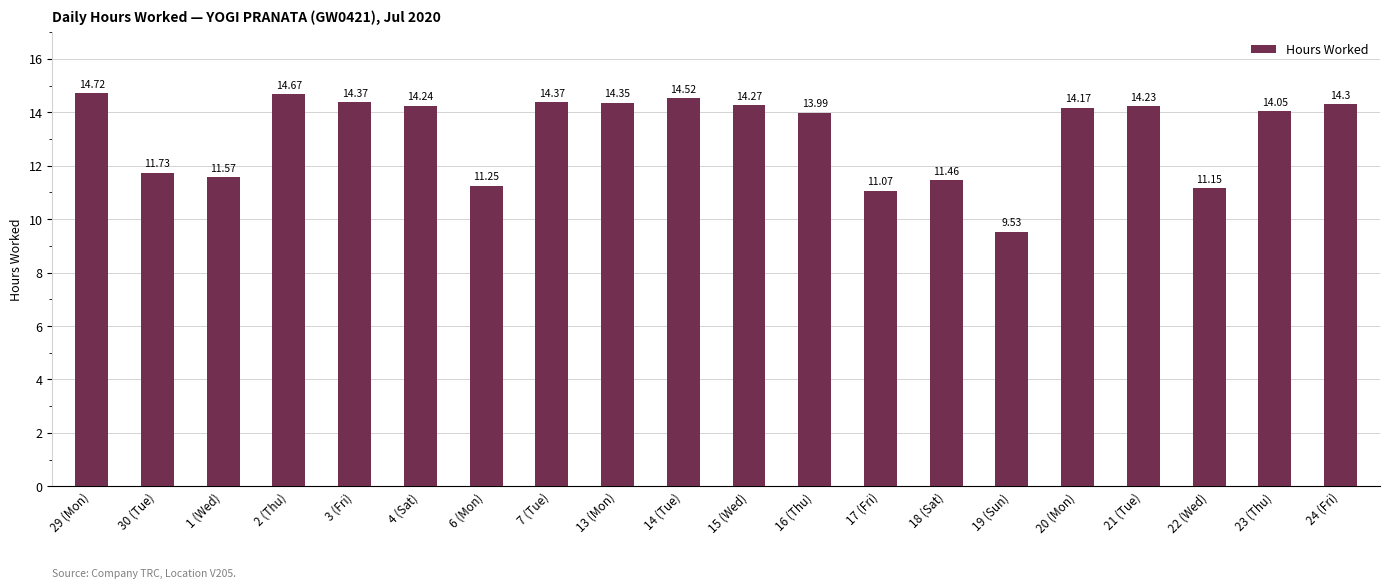

Which category has the highest value across all series?

29 (Mon)